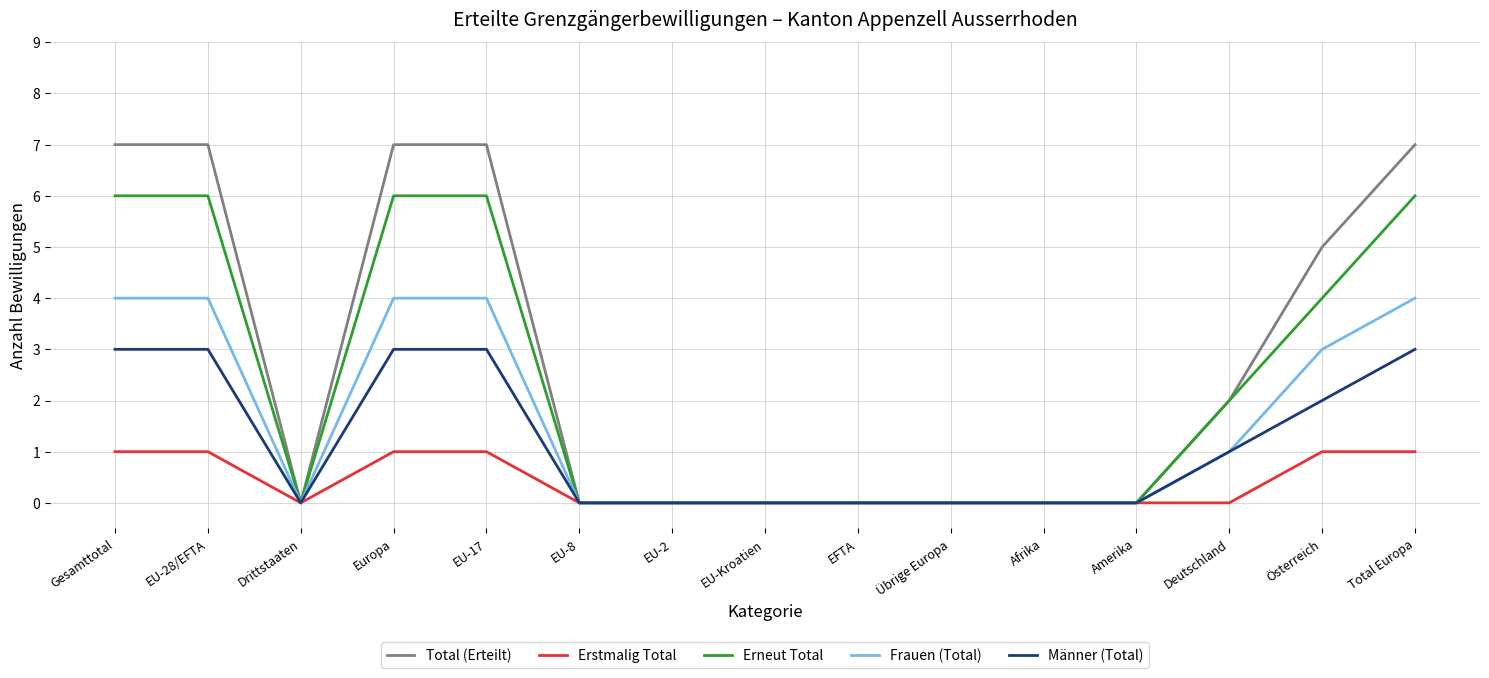

Does the chart have visible grid lines?

Yes